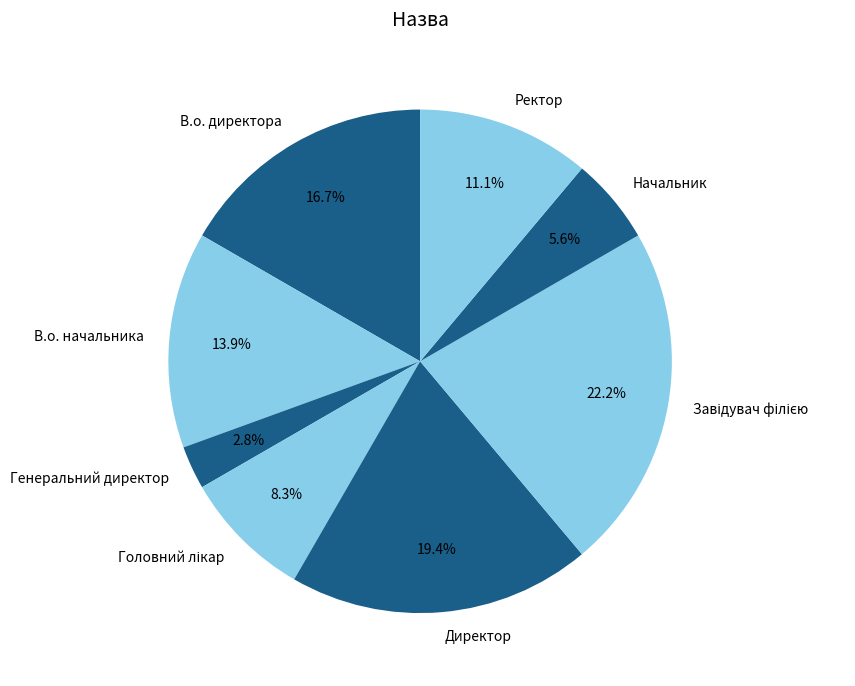

How many slices are in this pie chart?

8